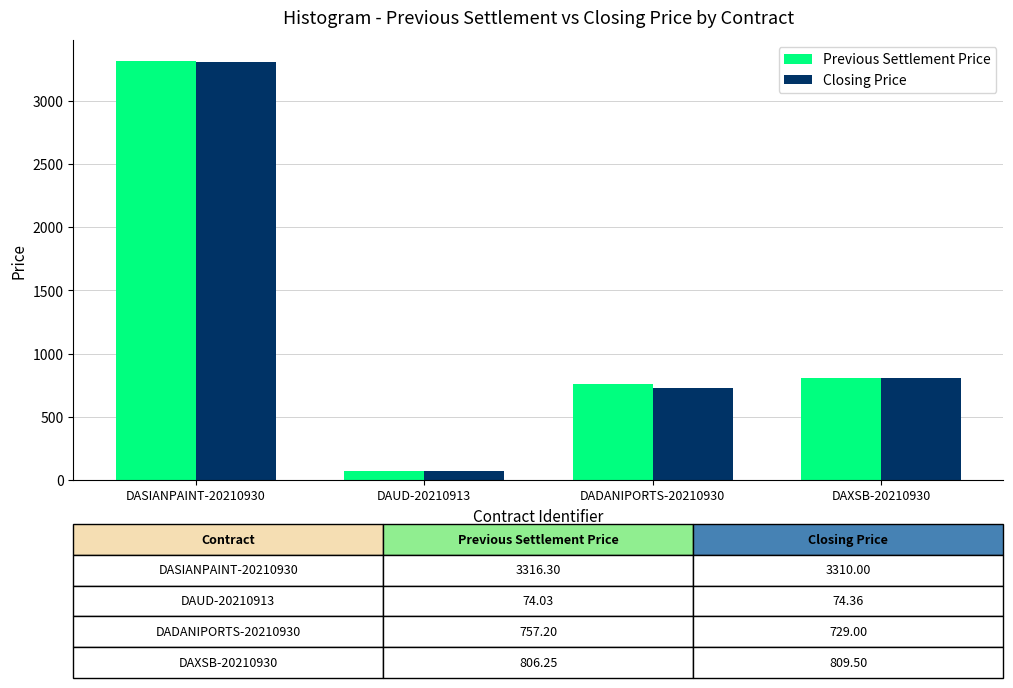

Between DAUD-20210913 and DAXSB-20210930, which series saw the biggest shift?

Closing Price